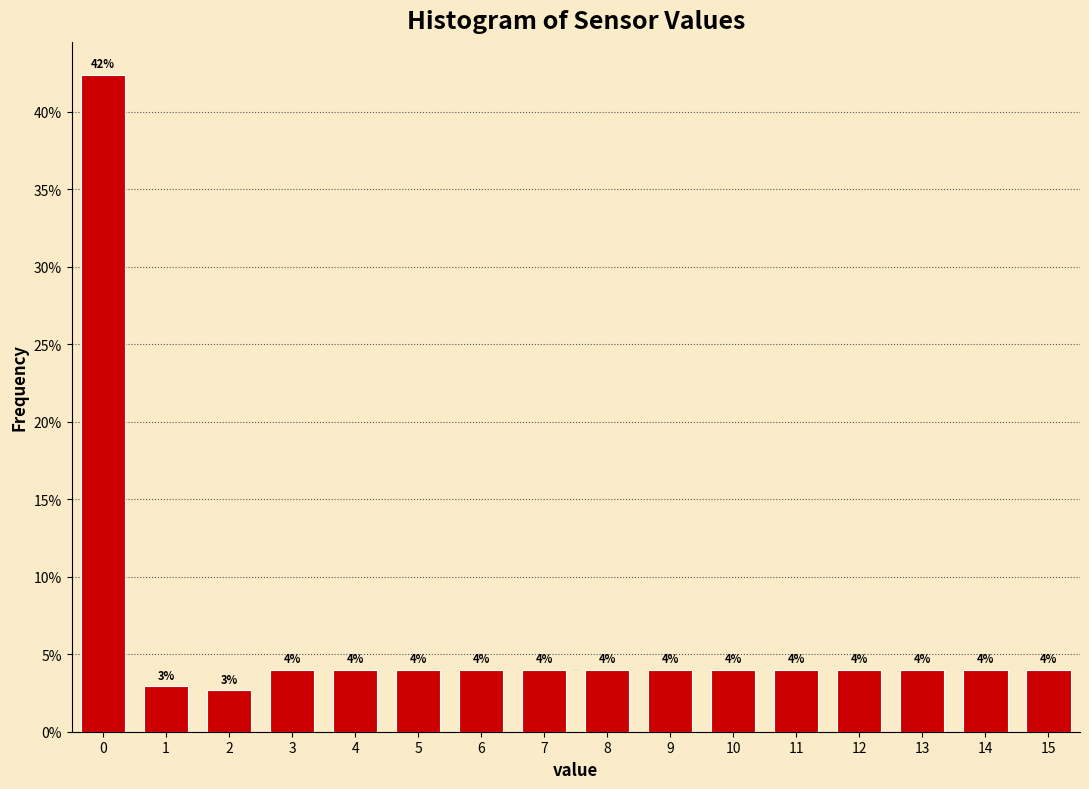

What is the approximate value at 0?

42.4